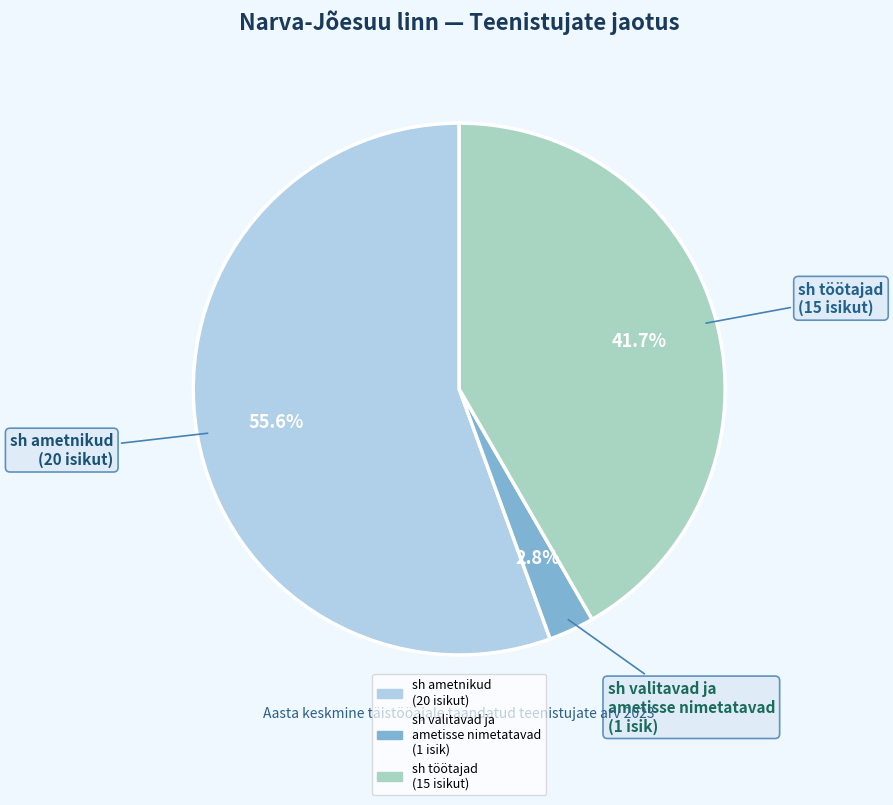

To the nearest percent, what is the average slice percentage?

33%